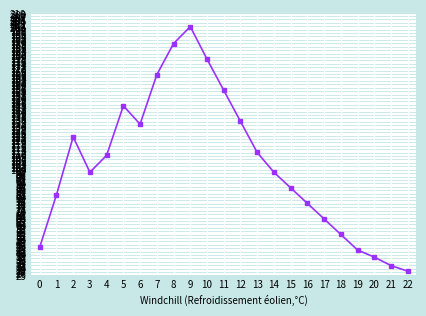

The chart shows a value of 109 at 8. True or false?

False